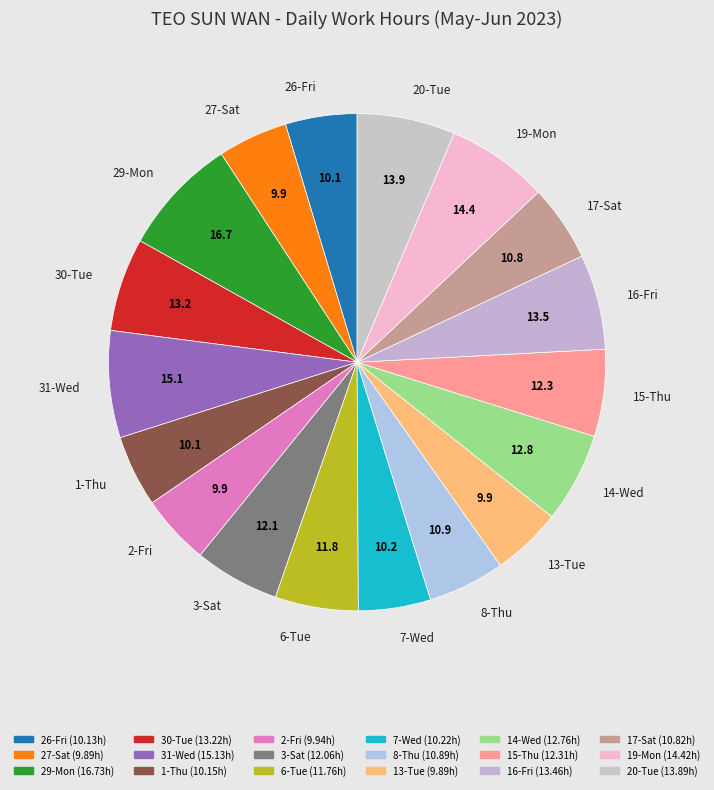

What is the largest slice in the pie chart?

29-Mon